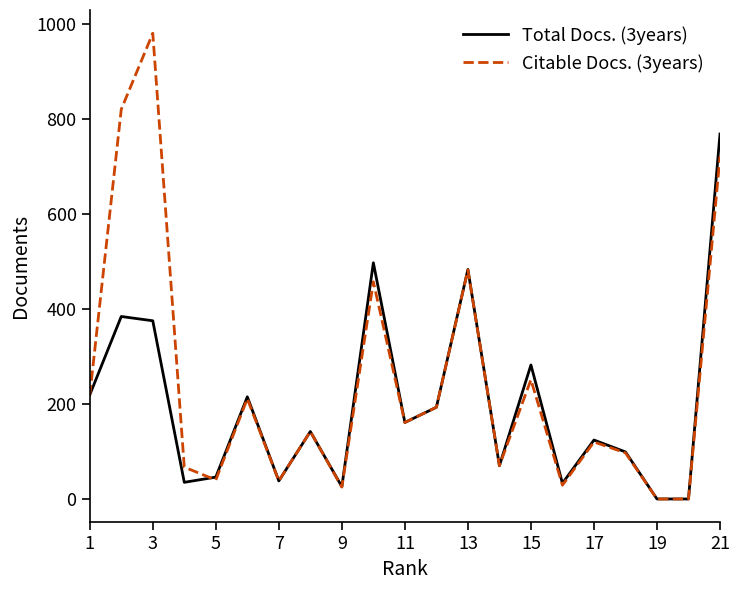

Which series ends up on top after the final intersection of Total Docs. (3years) and Citable Docs. (3years)?

Total Docs. (3years)